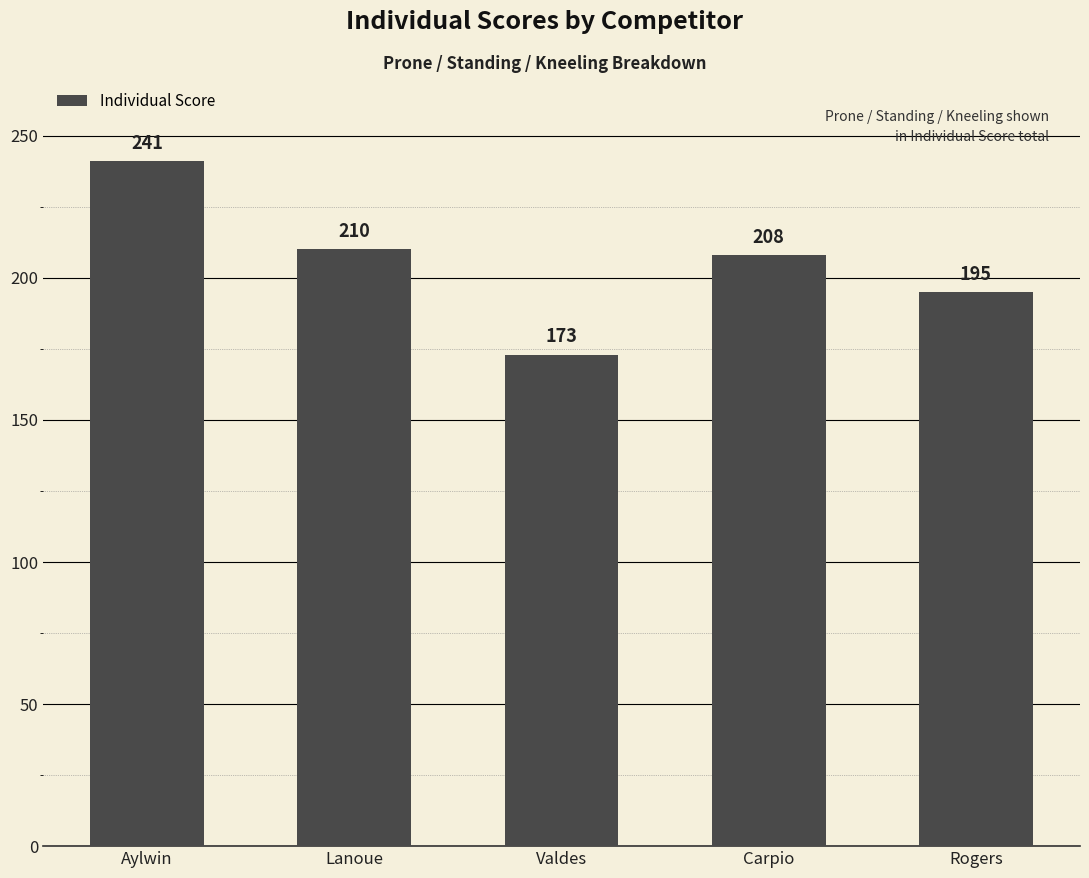

Reading left to right, list all the values displayed in this chart.

241	210	173	208	195